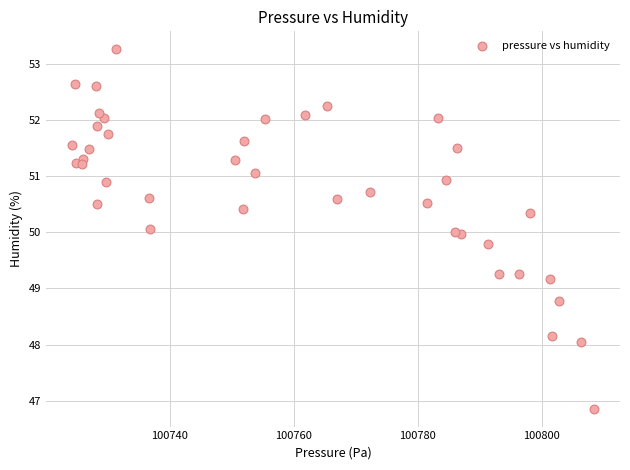

What is the range of Y values (max minus min)?

6.4